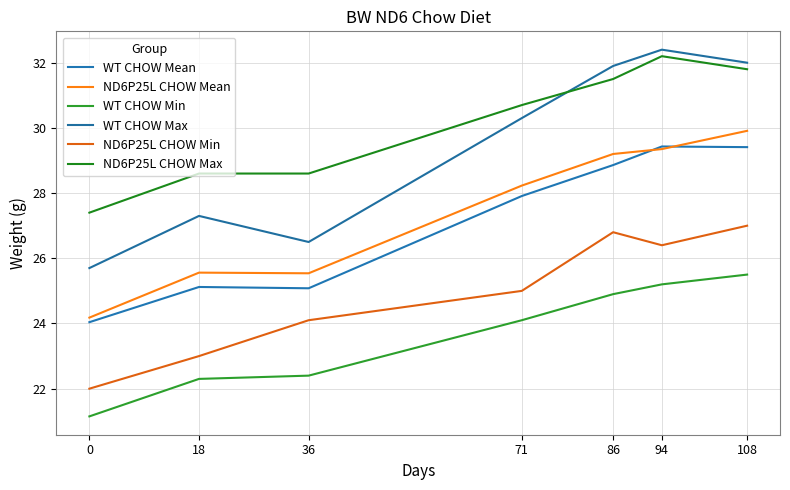

Rank the categories by WT CHOW Max value from lowest to highest.

0, 36, 18, 71, 86, 108, 94